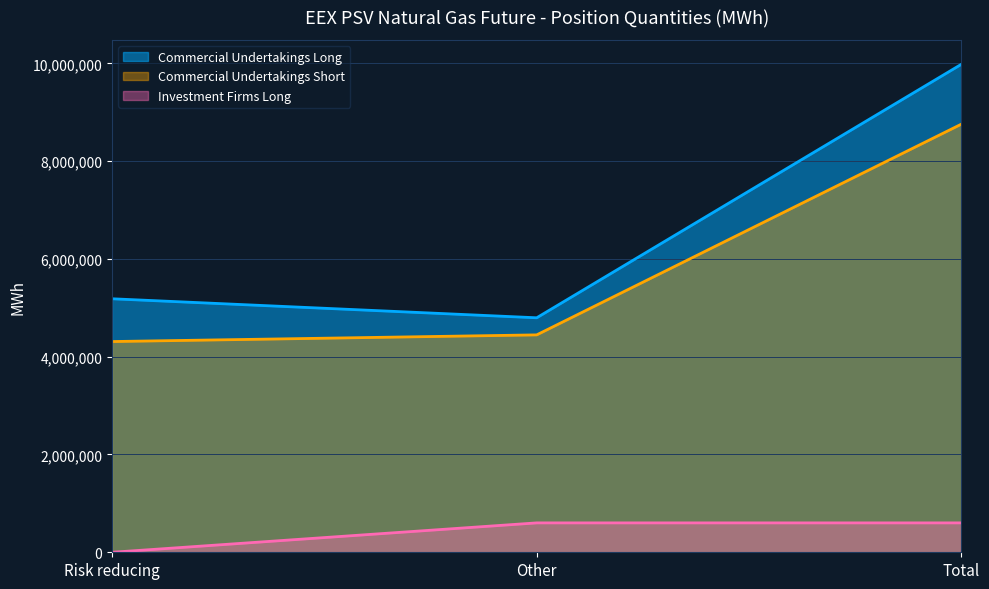

Reading left to right, what are all the values shown in this chart?

Commercial Undertakings Long: 5184744	4795872	9980616
Commercial Undertakings Short: 4309776	4446264	8756040
Investment Firms Long: 0	601248	601248